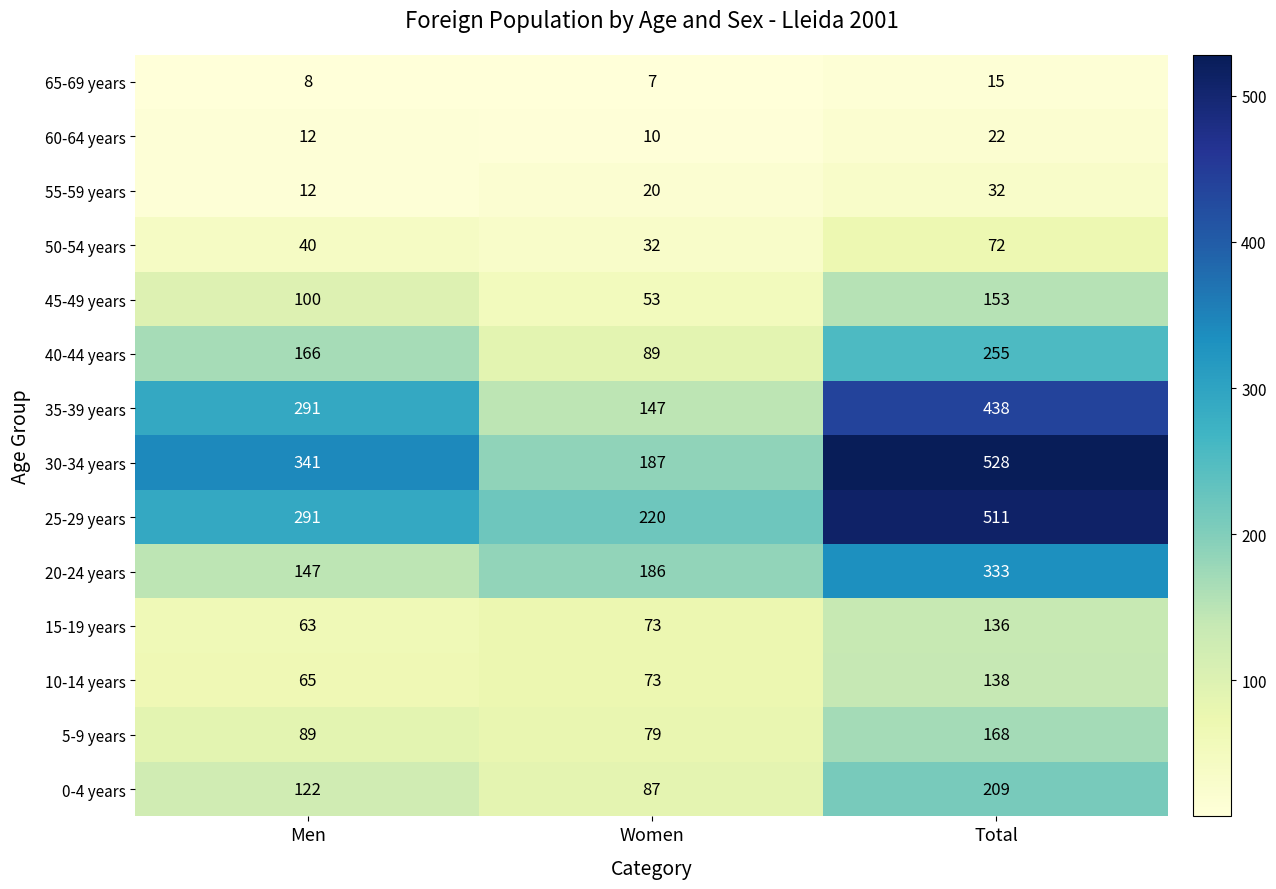

At which label is 15-19 years closest to 99?

Women